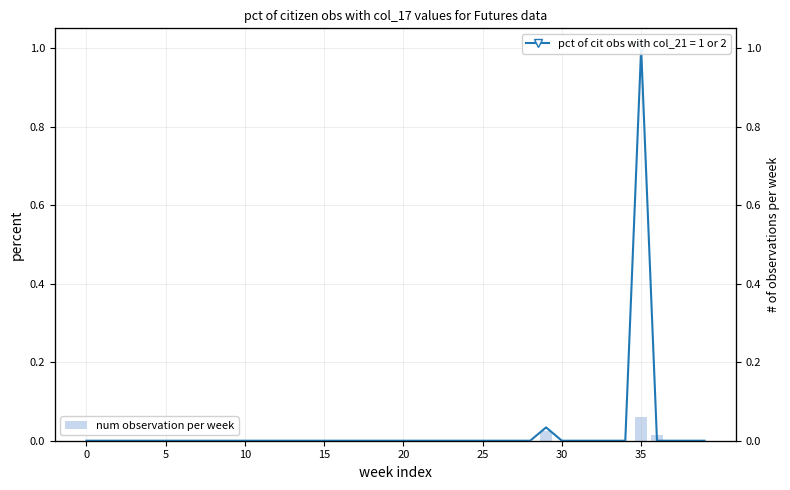

What is the label of the 9th bar from the right?

31